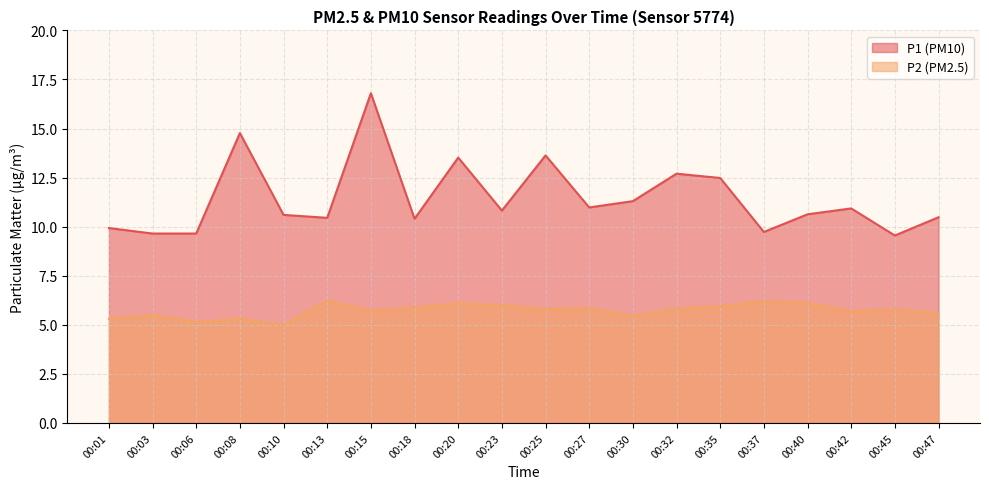

At which label does P1 reach its peak?

00:15